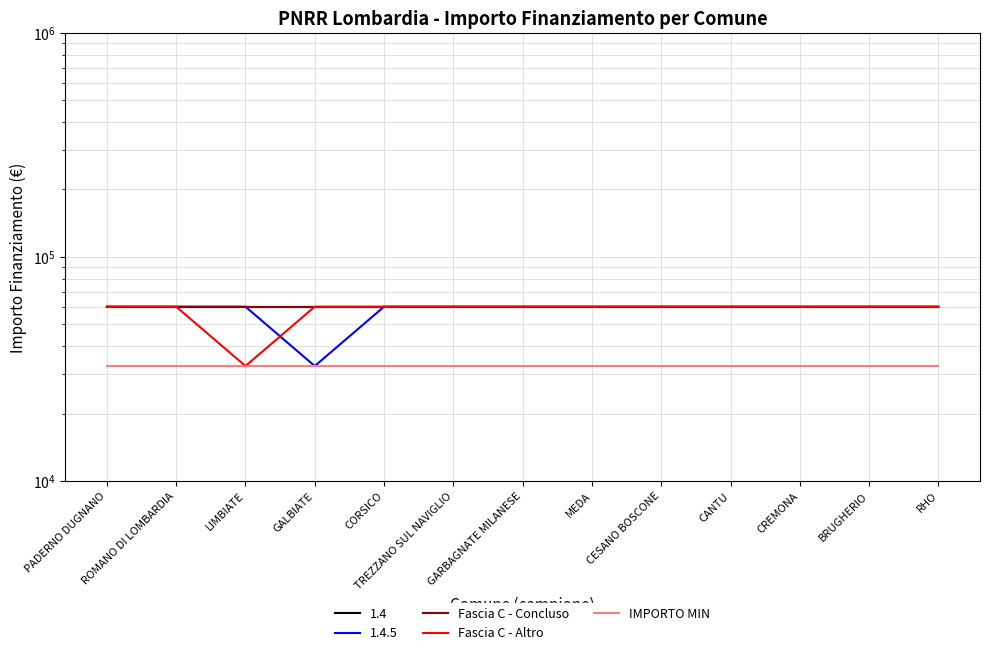

True or false: Fascia C - Altro and IMPORTO MIN intersect in this chart.

False